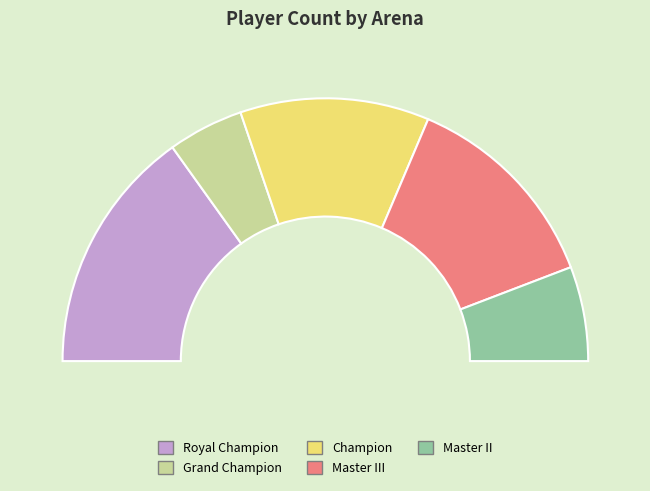

Rank the categories by value from lowest to highest.

Grand Champion, Master II, Champion, Master III, Royal Champion